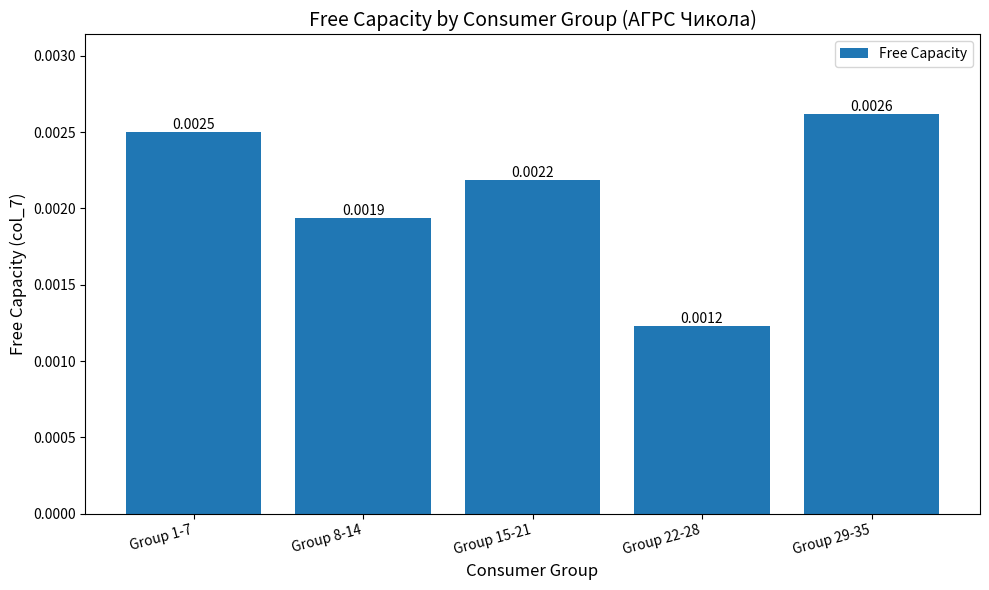

Does the chart contain stacked bars?

No